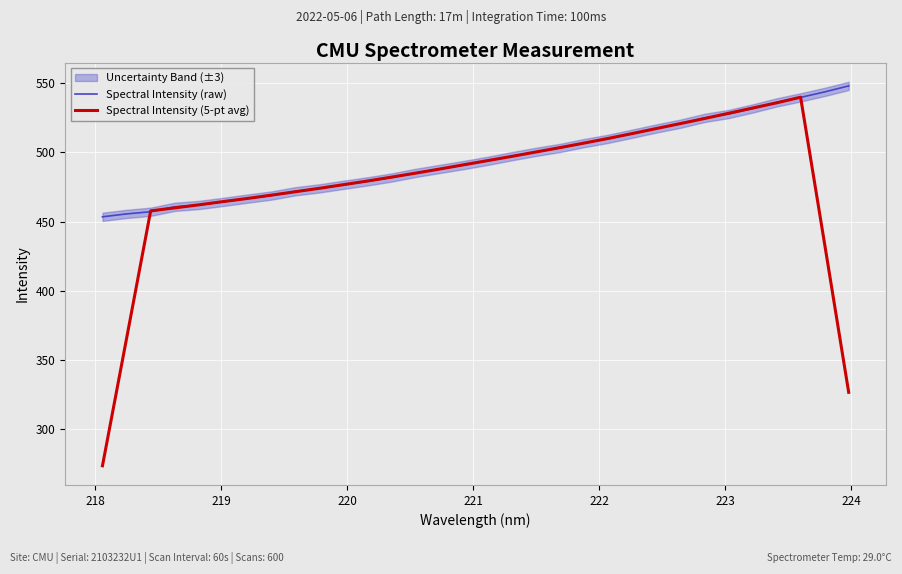

What is the difference between the maximum and minimum values in the Spectral Intensity (5-pt avg) series?

266.8